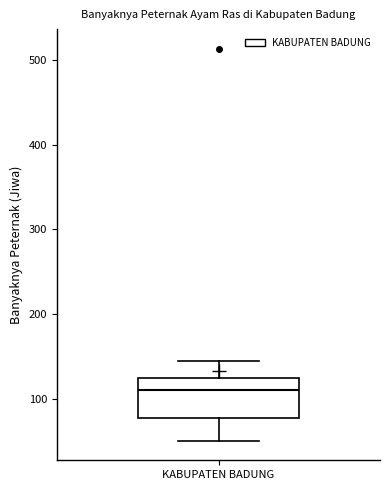

Where does the lower whisker of the box for KABUPATEN BADUNG end on the y-axis? The values are not printed on the chart, so give them approximately, as read against the axis.

50